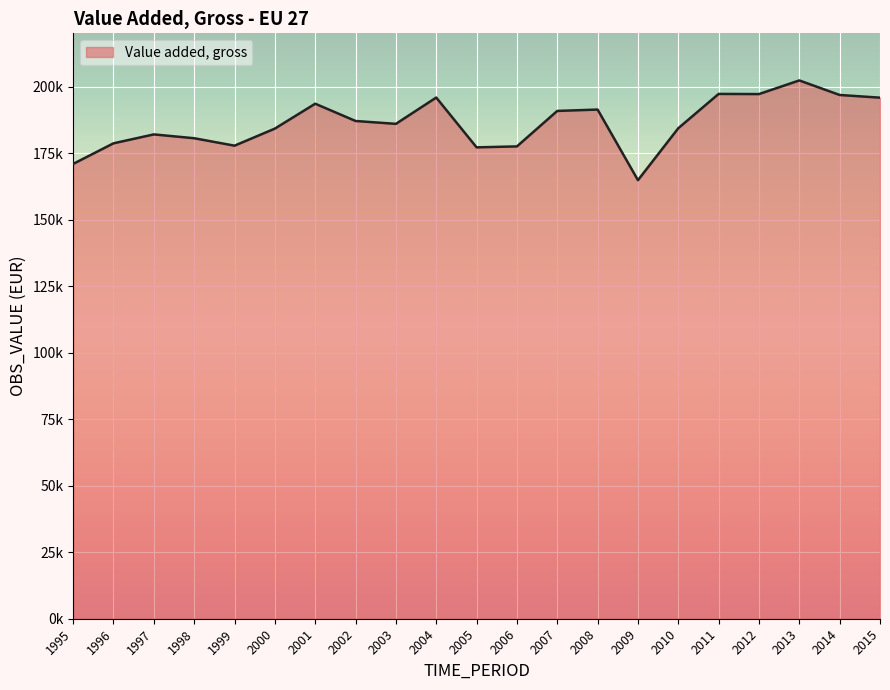

The chart shows a value of 184195.6 at 2000. True or false?

True